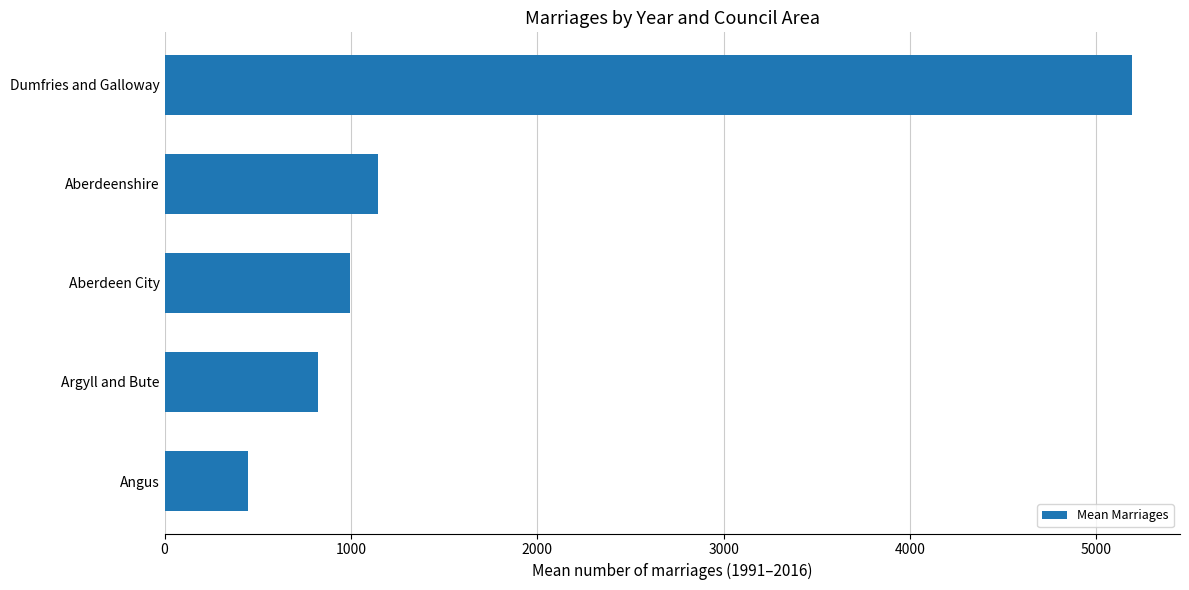

Which has a higher value, Aberdeenshire or Angus?

Aberdeenshire